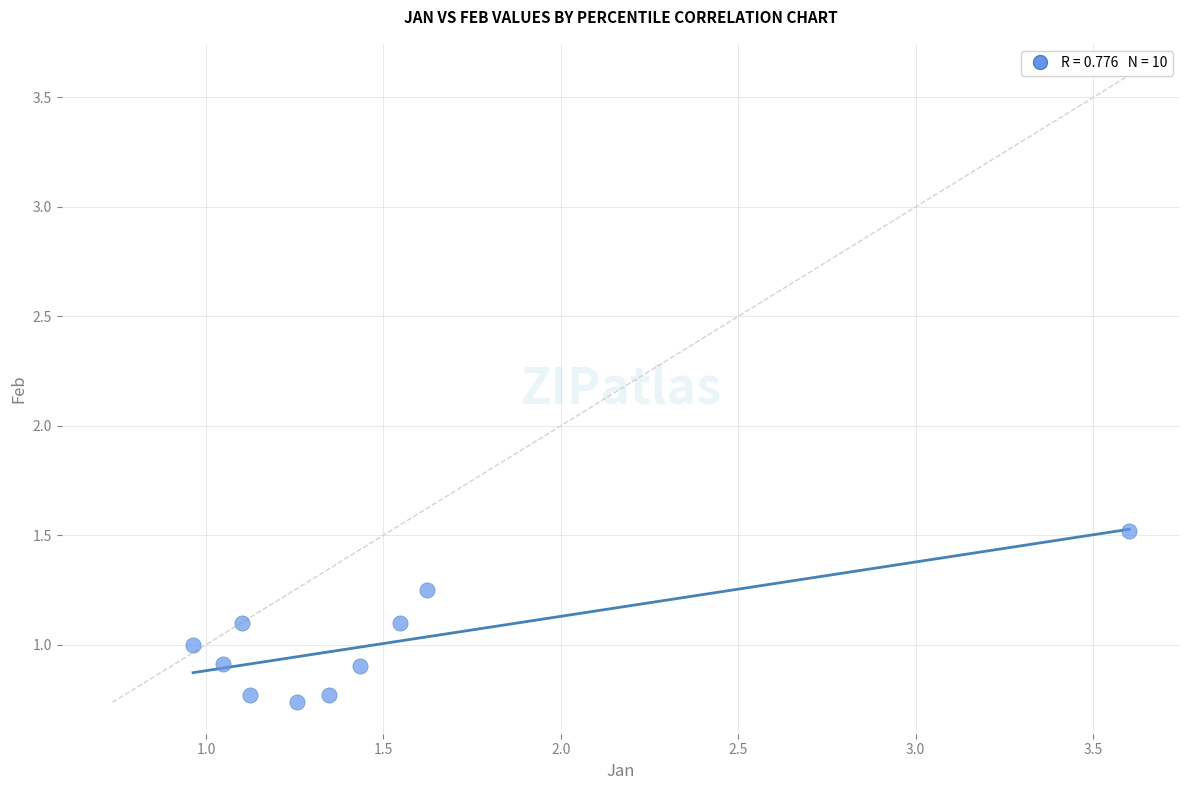

What is the average Y value?

1.0